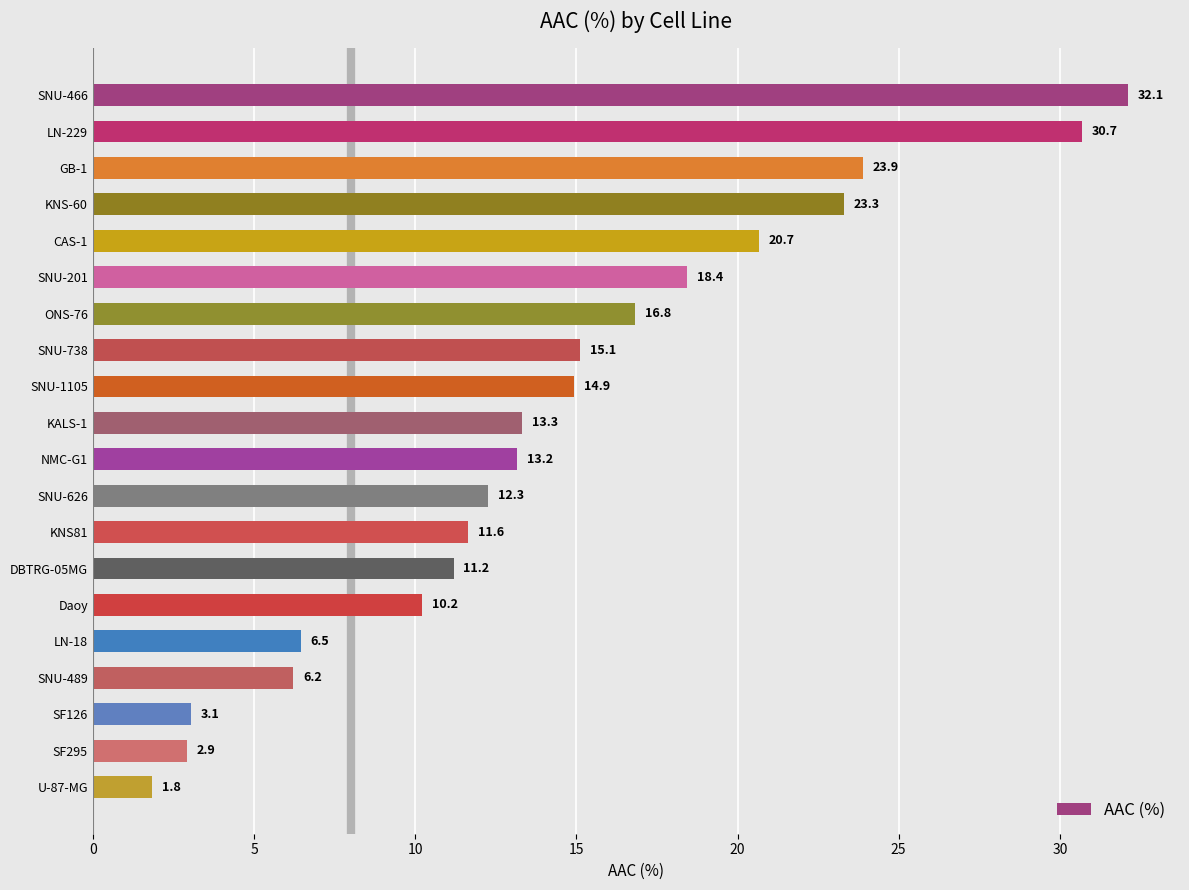

How many data points are less than 13?

9